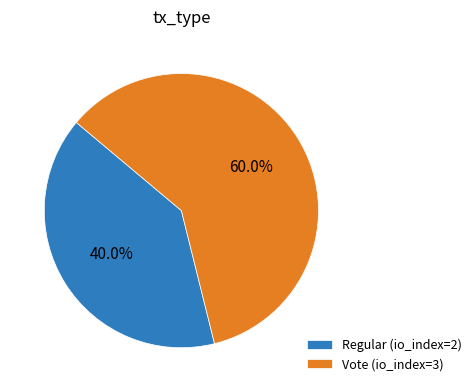

Between Regular (io_index=2) and Vote (io_index=3), which is larger?

Vote (io_index=3)